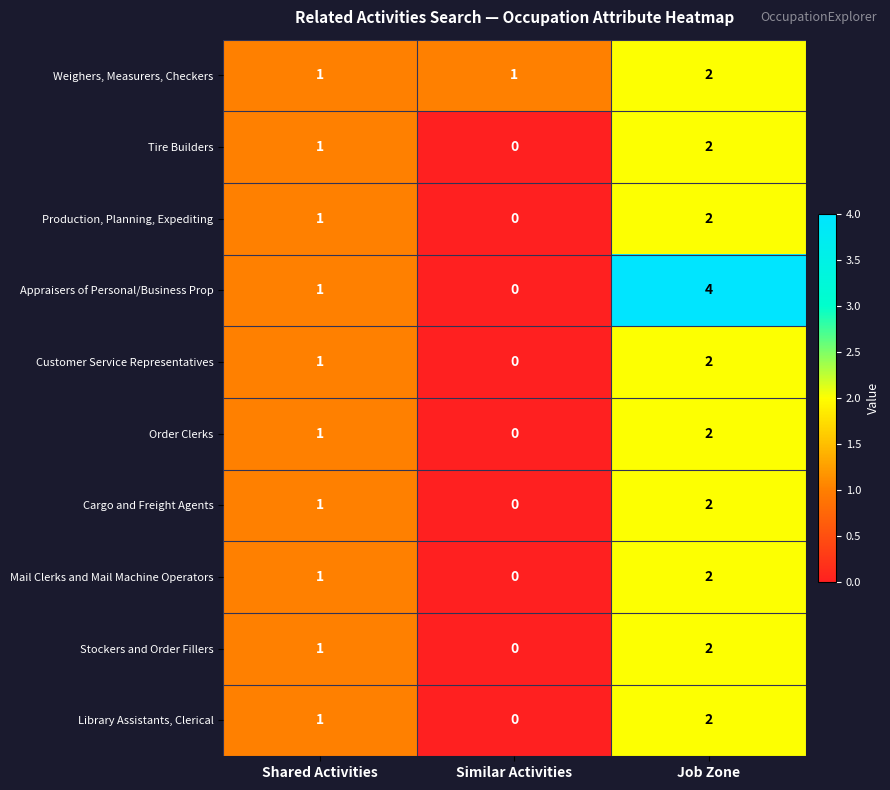

Which series has the largest total across all categories?

Appraisers of Personal/Business Prop